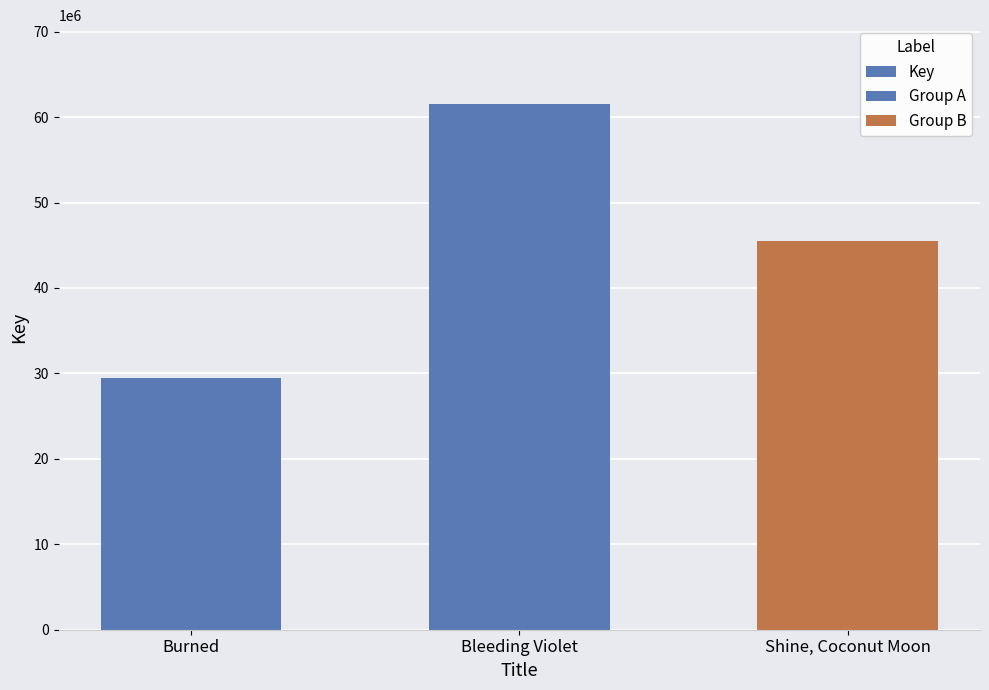

Approximately how many times larger is the value at Shine, Coconut Moon compared to Burned?

1.5